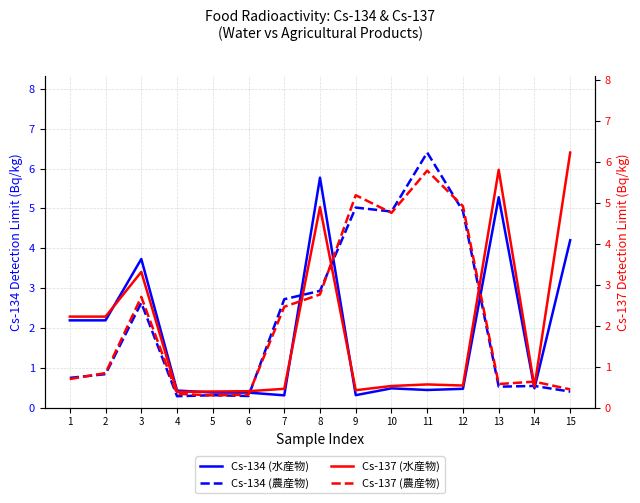

How many lines are shown in the chart?

4